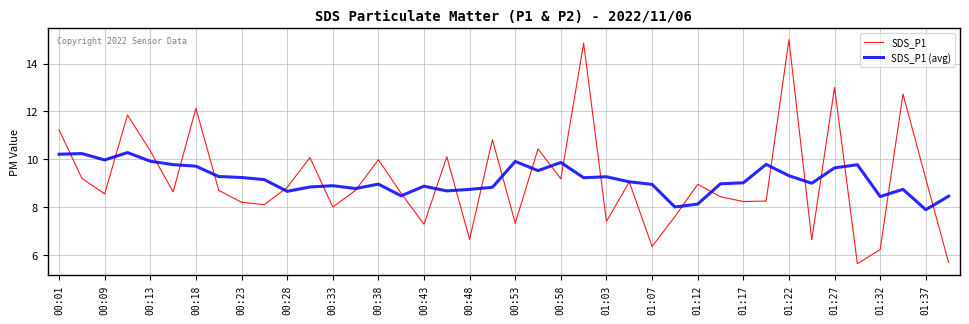

Which series has the largest range (max minus min)?

SDS_P1